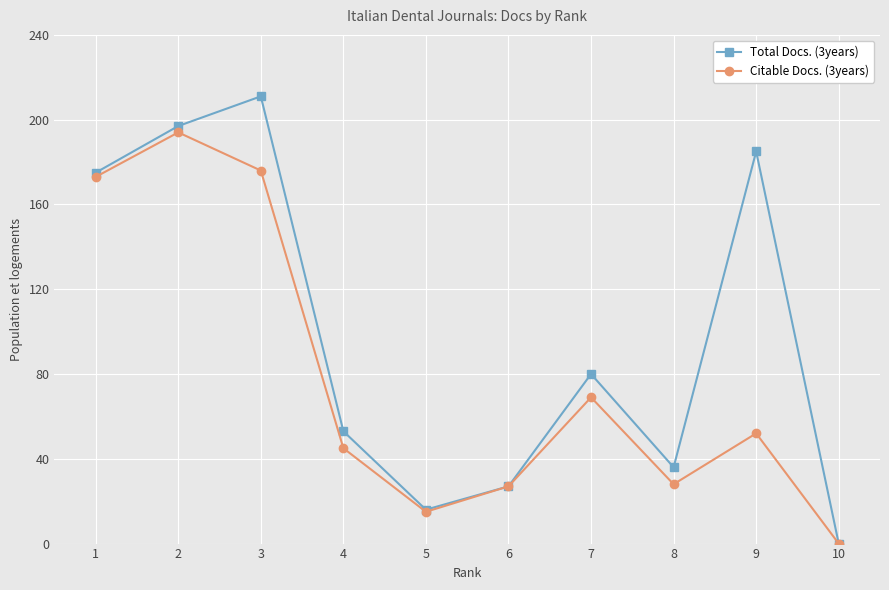

Where does the Citable Docs. (3years) series first go above 52?

1